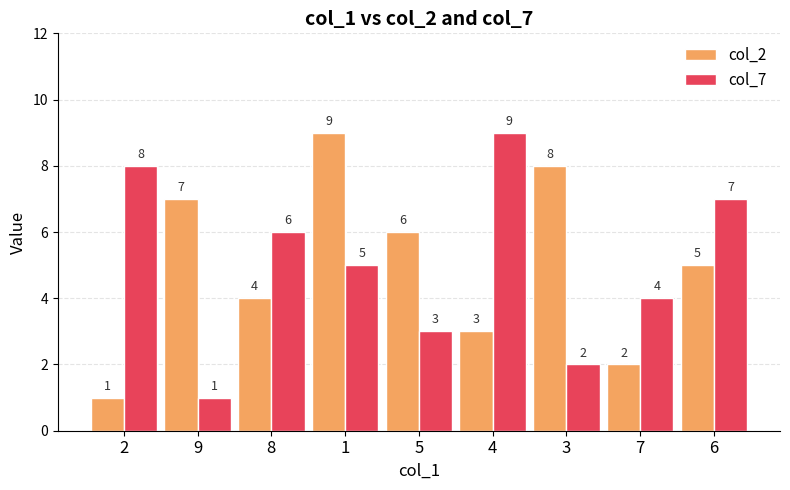

At which category is the sum across all series the highest?

1